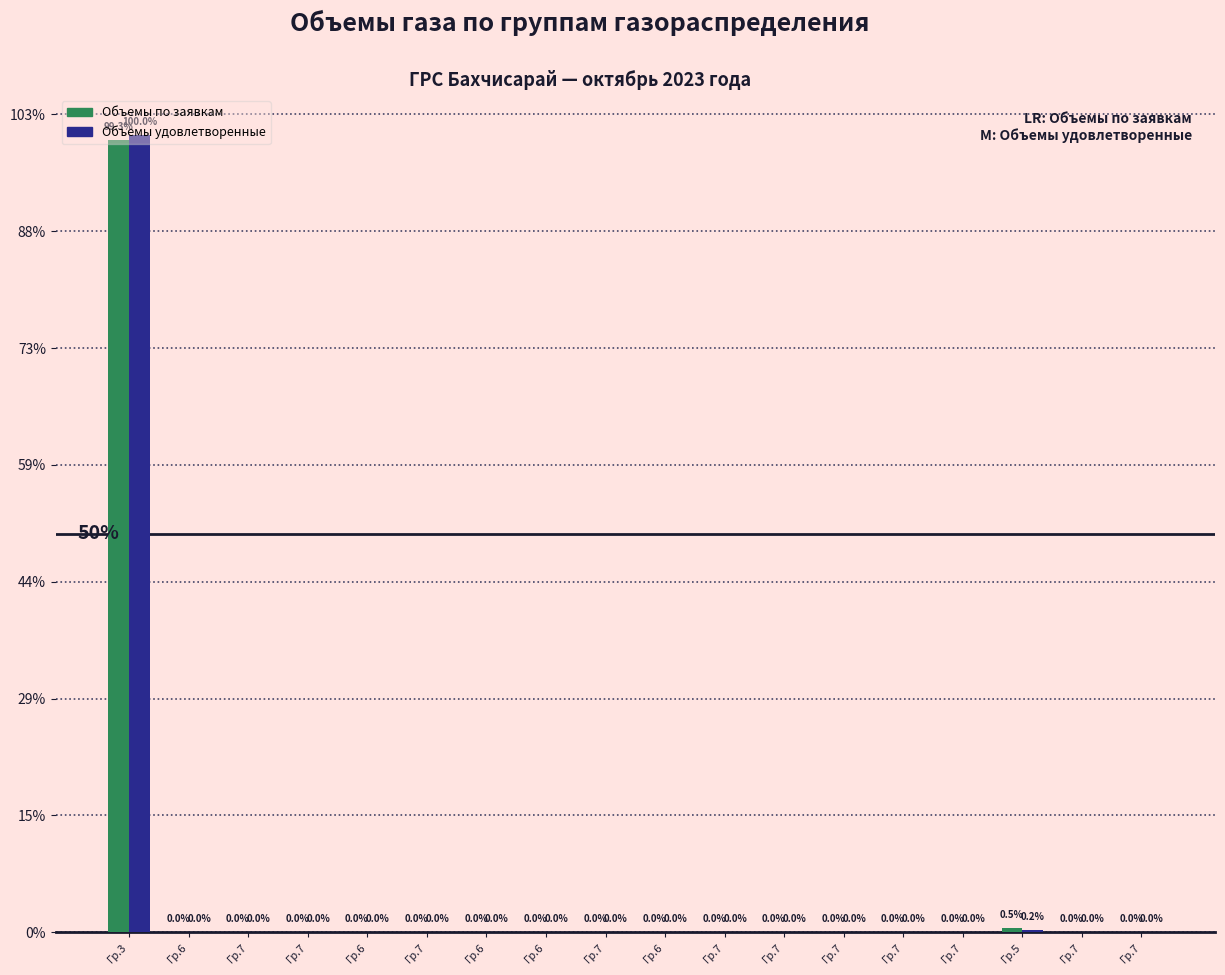

Reading left to right, transcribe all the data shown in this chart.

Объемы по заявкам: Гр.3=6.8	Гр.6=0.0	Гр.7=0.0	Гр.7=0.0	Гр.6=0.0	Гр.7=0.0	Гр.6=0.0	Гр.6=0.0	Гр.7=0.0	Гр.6=0.0	Гр.7=0.0	Гр.7=0.0	Гр.7=0.0	Гр.7=0.0	Гр.7=0.0	Гр.5=0.0	Гр.7=0.0	Гр.7=0.0
Объемы удовлетворенные: Гр.3=6.8	Гр.6=0.0	Гр.7=0.0	Гр.7=0.0	Гр.6=0.0	Гр.7=0.0	Гр.6=0.0	Гр.6=0.0	Гр.7=0.0	Гр.6=0.0	Гр.7=0.0	Гр.7=0.0	Гр.7=0.0	Гр.7=0.0	Гр.7=0.0	Гр.5=0.0	Гр.7=0.0	Гр.7=0.0